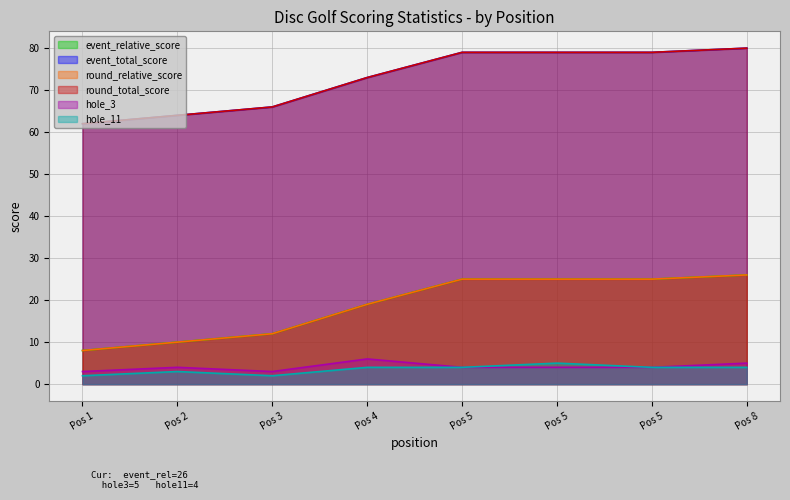

Is it true that round_relative_score equals 15 at Pos 2?

False